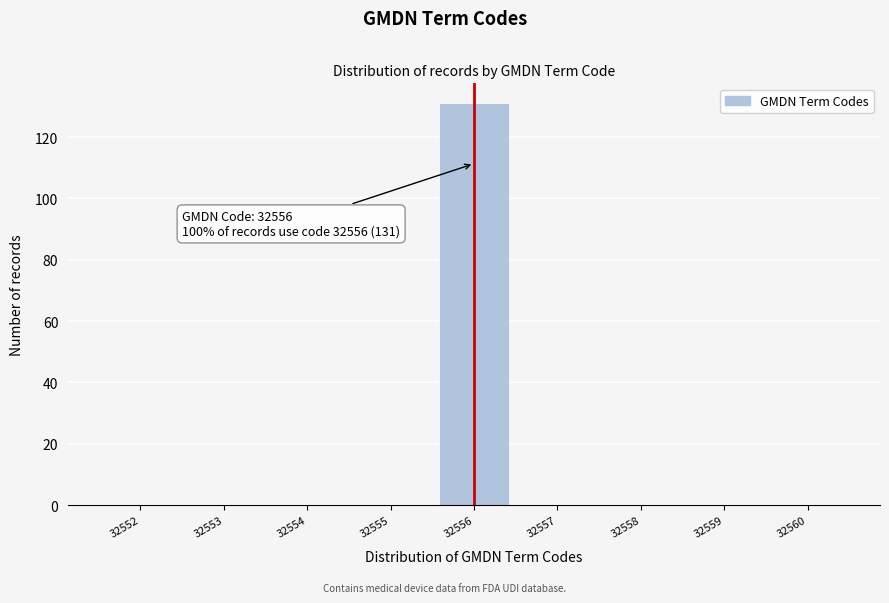

Over which range of the x-axis is the bar tallest?

32555.5 to 32556.5